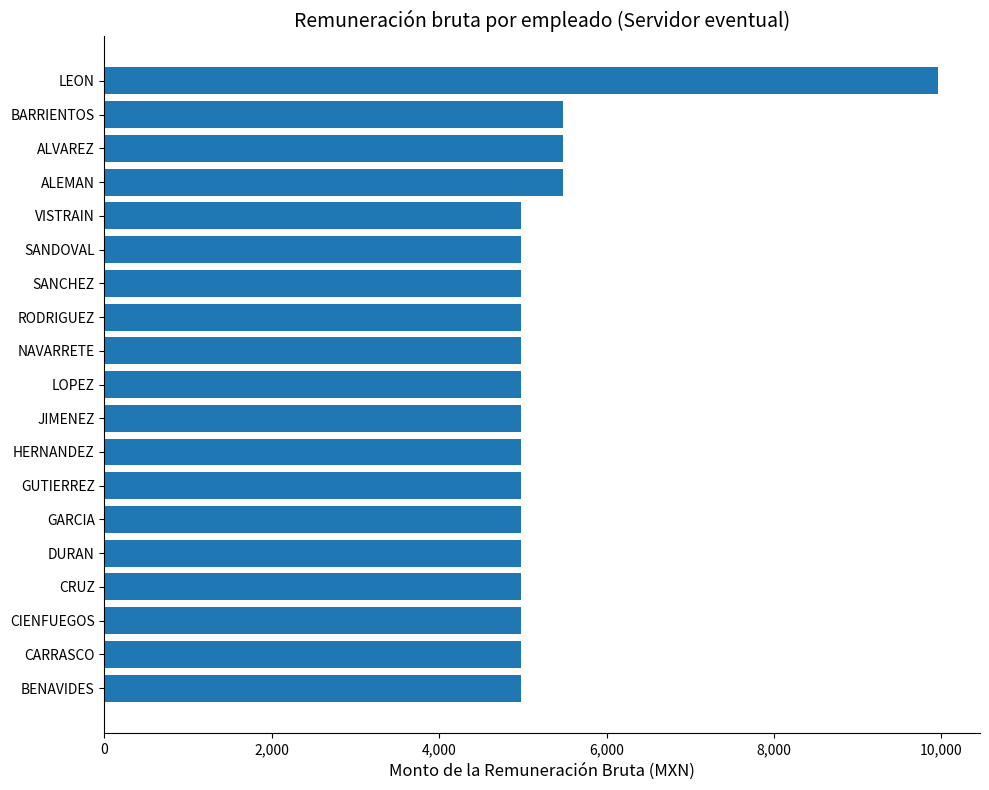

What is the smallest value displayed?

4981